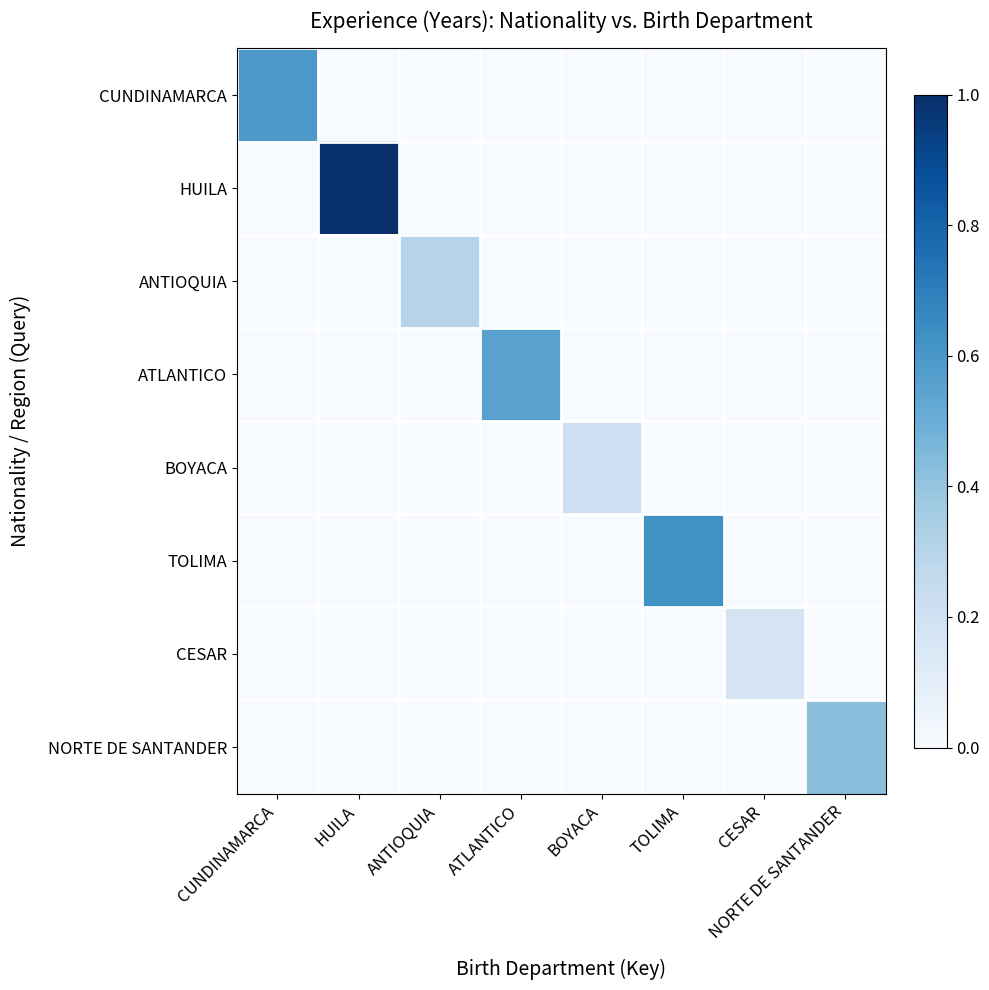

Rank the series by their maximum value, from highest to lowest.

HUILA, TOLIMA, CUNDINAMARCA, ATLANTICO, NORTE DE SANTANDER, ANTIOQUIA, BOYACA, CESAR